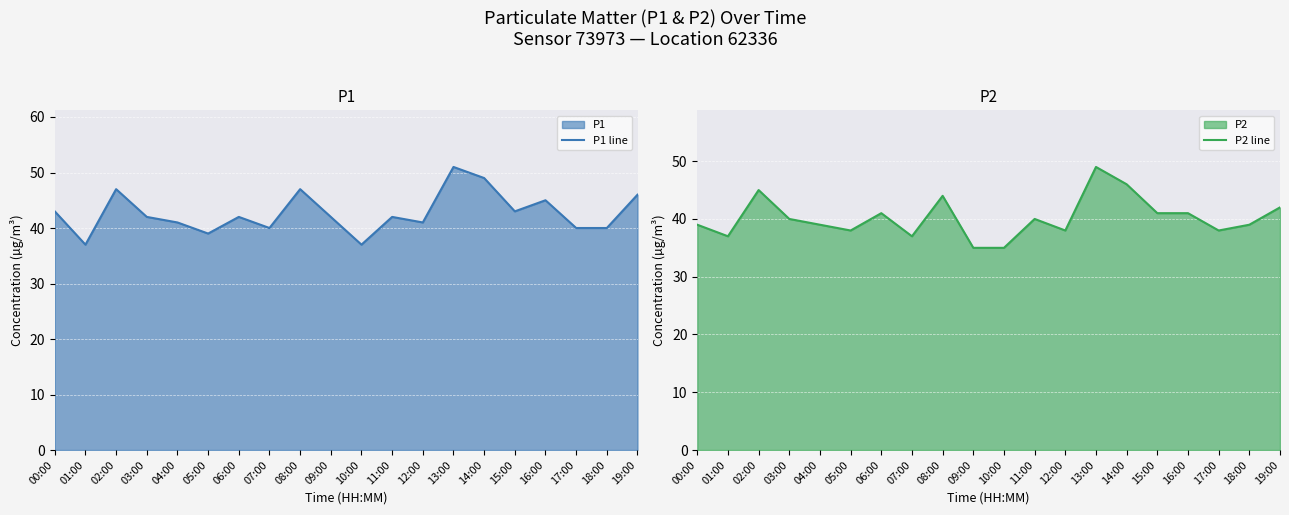

Reading left to right, what are all the values shown in this chart?

P1 line: 00:00=43	01:00=37	02:00=47	03:00=42	04:00=41	05:00=39	06:00=42	07:00=40	08:00=47	09:00=42	10:00=37	11:00=42	12:00=41	13:00=51	14:00=49	15:00=43	16:00=45	17:00=40	18:00=40	19:00=46
P2 line: 00:00=39	01:00=37	02:00=45	03:00=40	04:00=39	05:00=38	06:00=41	07:00=37	08:00=44	09:00=35	10:00=35	11:00=40	12:00=38	13:00=49	14:00=46	15:00=41	16:00=41	17:00=38	18:00=39	19:00=42